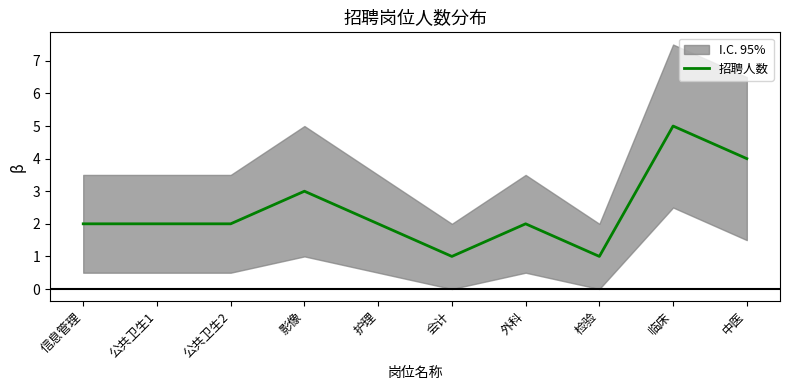

What is the greatest value displayed?

5